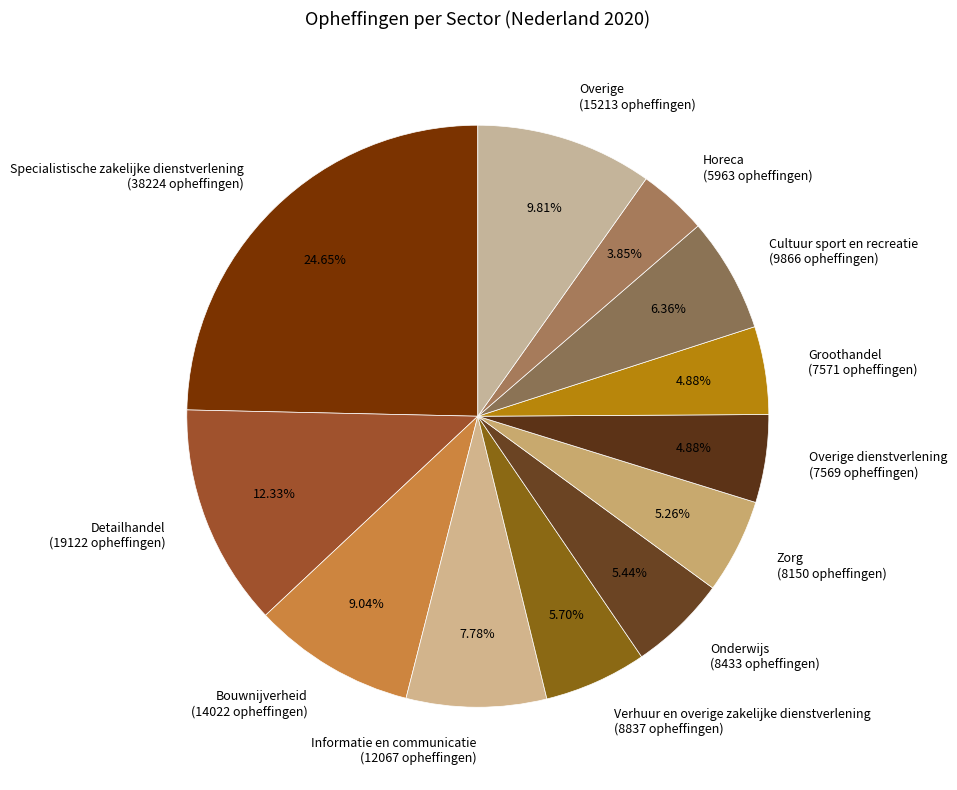

Do Specialistische zakelijke dienstverlening (38224 opheffingen) and Detailhandel (19122 opheffingen) together represent more than half of the pie?

No